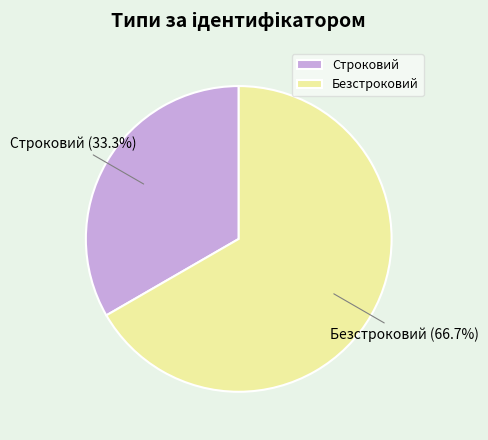

To the nearest percent, what is the combined percentage of Безстроковий and Строковий?

100%